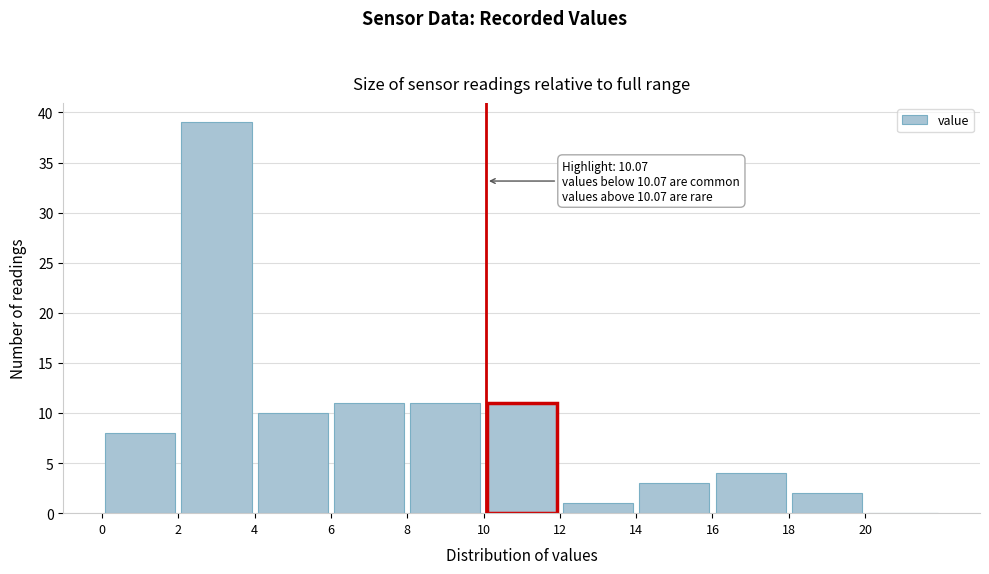

Which range on the x-axis has the tallest bar?

2 to 4